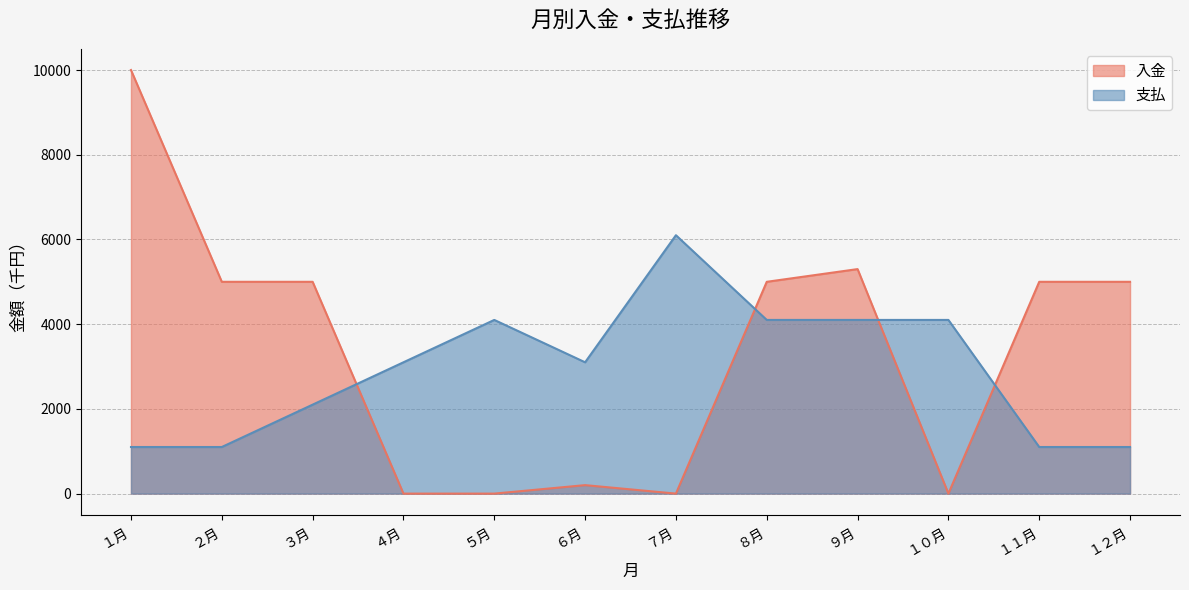

What are all the series names shown in the legend?

入金, 支払